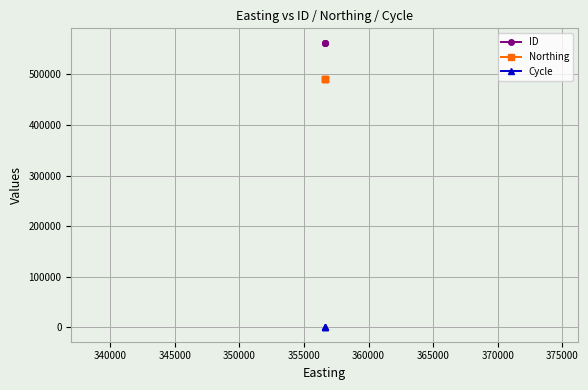

Rank the series at 345000 from highest to lowest value.

ID, Northing, Cycle